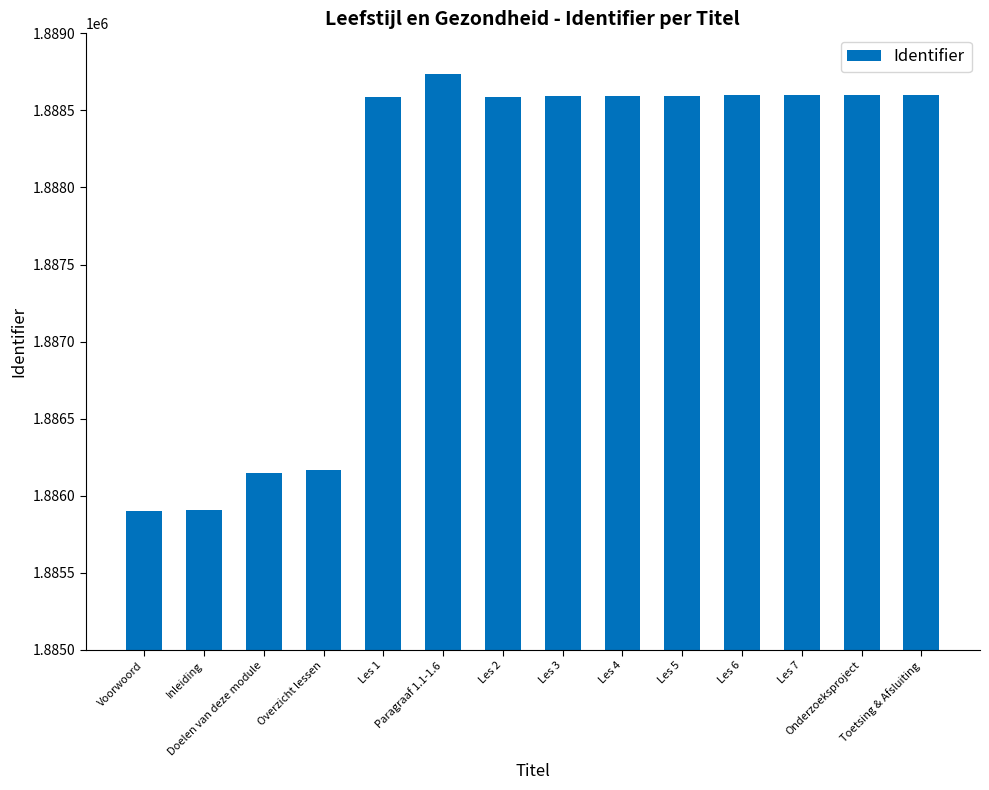

What is the ratio of the value at Les 1 to the value at Voorwoord?

1.0